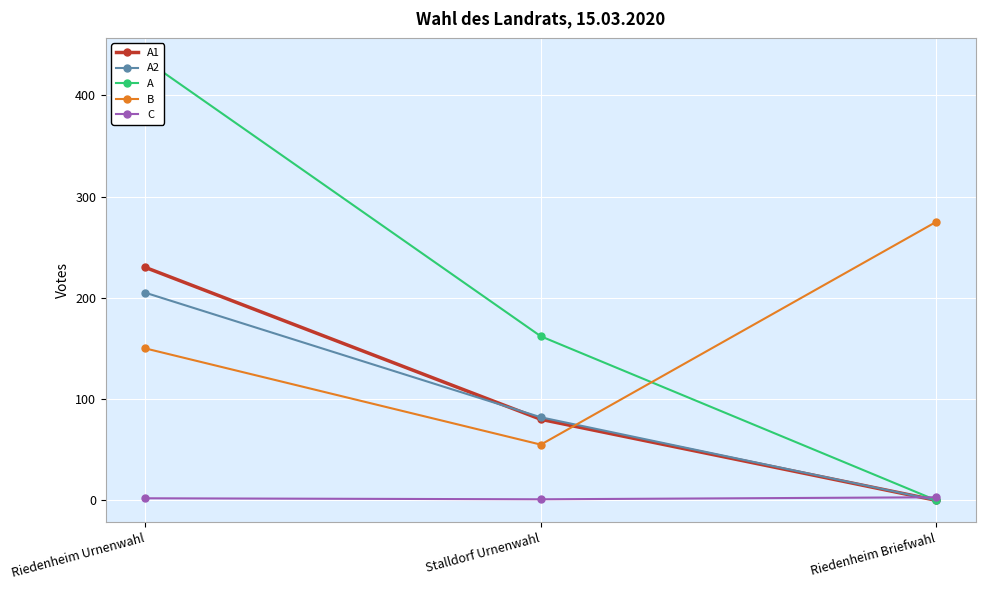

Reading left to right, transcribe all the data shown in this chart.

A1: Riedenheim Urnenwahl=230	Stalldorf Urnenwahl=80	Riedenheim Briefwahl=0
A2: Riedenheim Urnenwahl=205	Stalldorf Urnenwahl=82	Riedenheim Briefwahl=0
A: Riedenheim Urnenwahl=435	Stalldorf Urnenwahl=162	Riedenheim Briefwahl=0
B: Riedenheim Urnenwahl=150	Stalldorf Urnenwahl=55	Riedenheim Briefwahl=275
C: Riedenheim Urnenwahl=2	Stalldorf Urnenwahl=1	Riedenheim Briefwahl=3